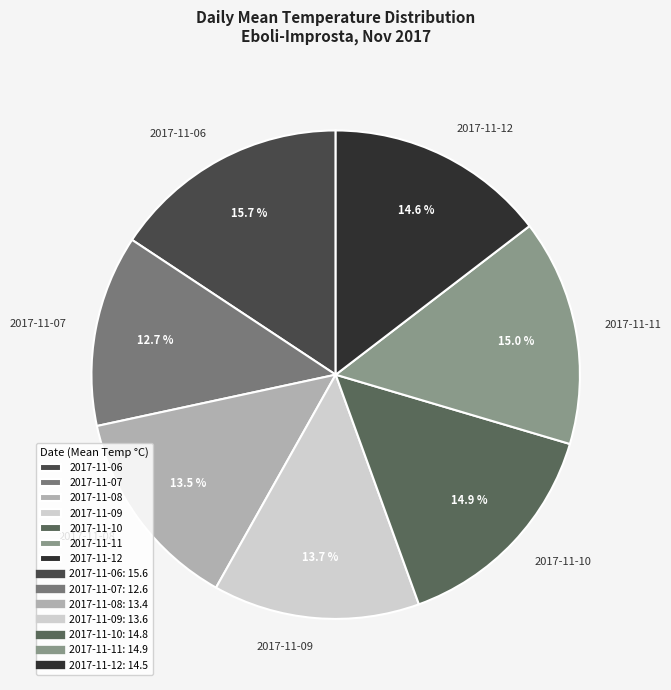

Is 2017-11-11 the majority of the pie?

No